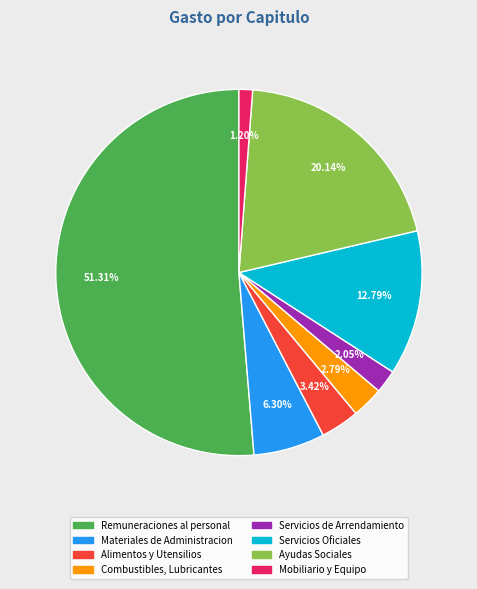

Count the number of slices in the pie.

8